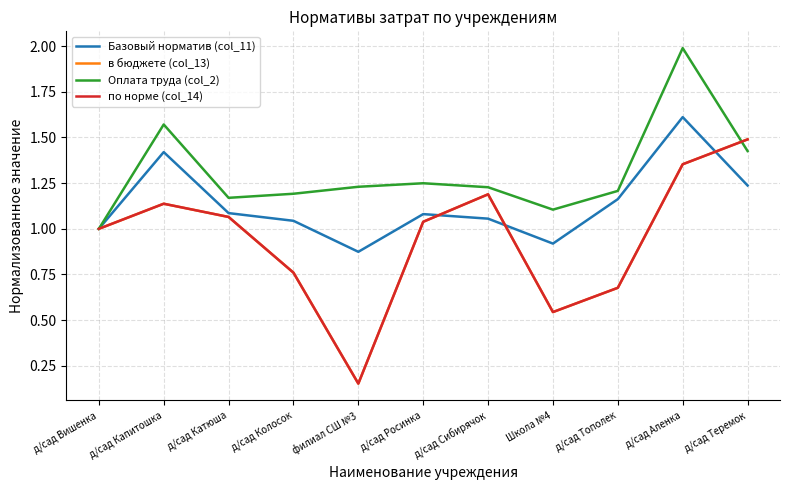

What is the total value across all series at филиал СШ №3?

2.4